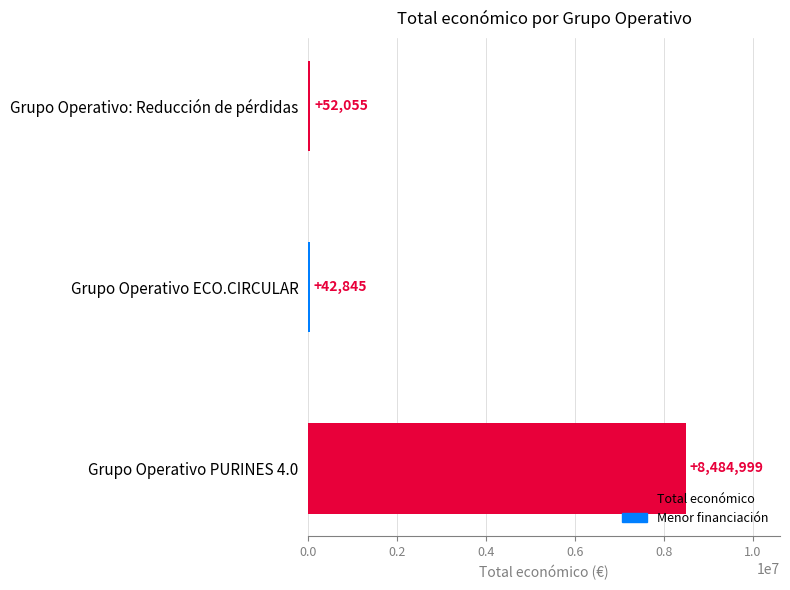

The value at Grupo Operativo: Reducción de pérdidas is 52055. True or false?

True